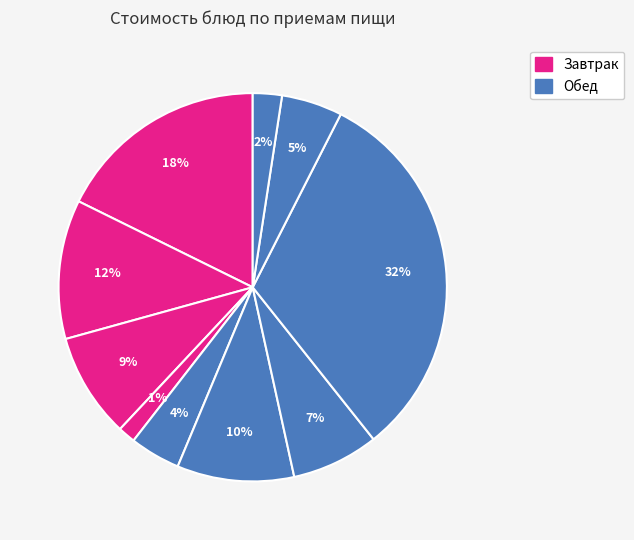

Does any single category account for the majority?

No